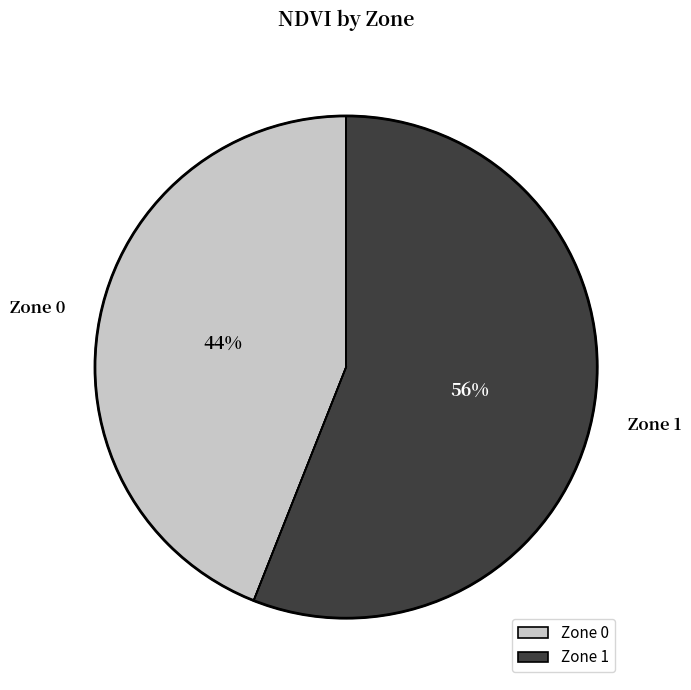

The Zone 1 slice represents 69% of the pie. True or false?

False